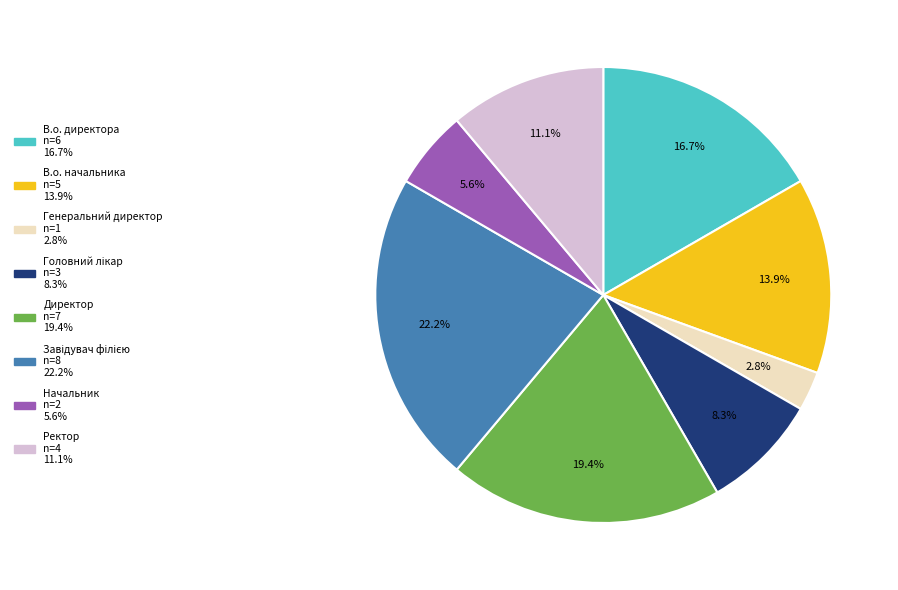

The Ректор slice represents 11% of the pie. True or false?

True